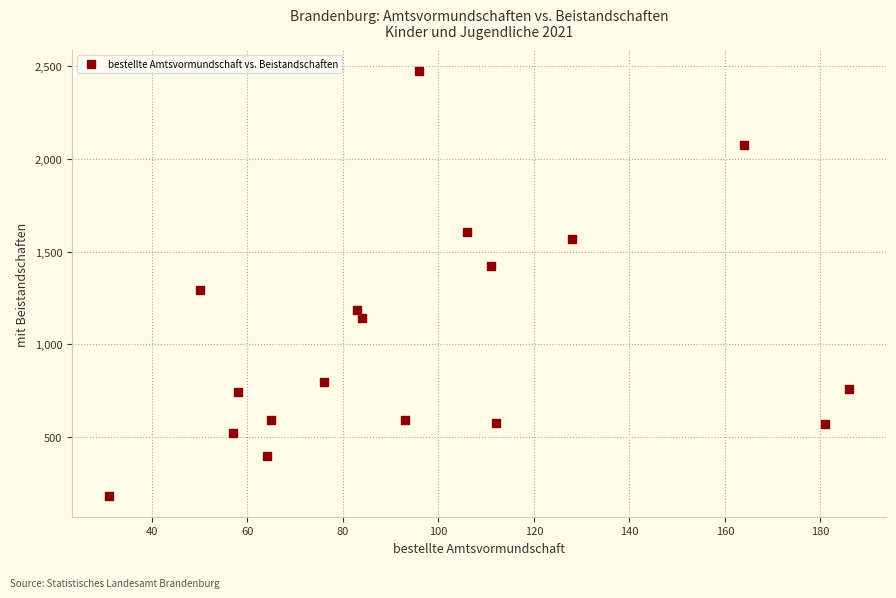

What is the range of X values (max minus min)?

155